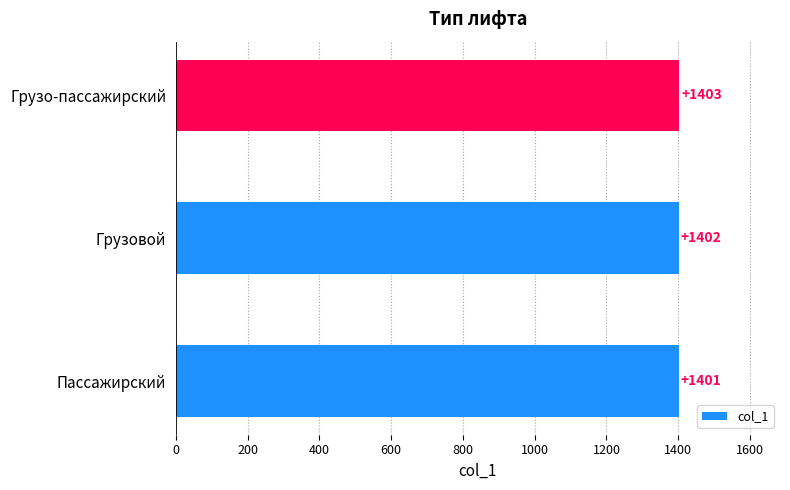

The chart shows a value of 1402 at Грузовой. True or false?

True